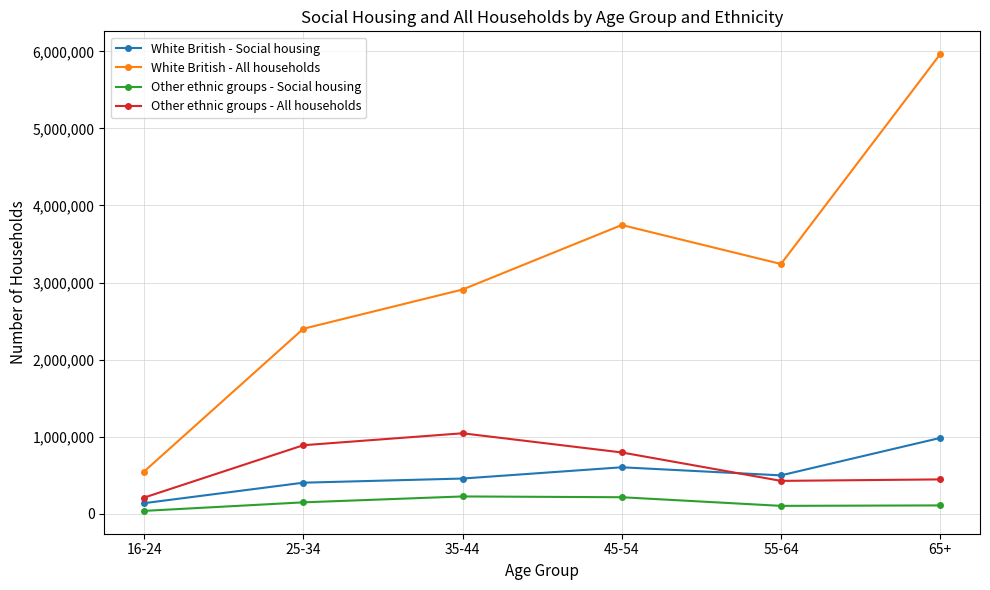

Which series has the largest total across all categories?

White British - All households